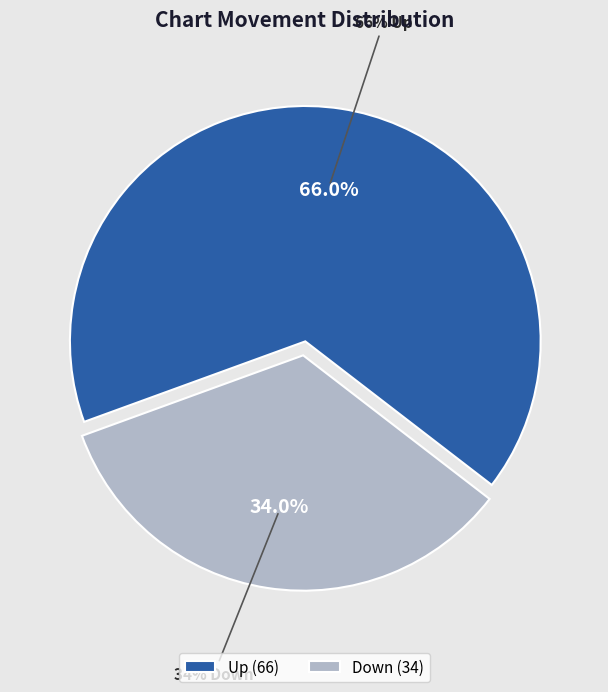

How many segments does this pie chart have?

2